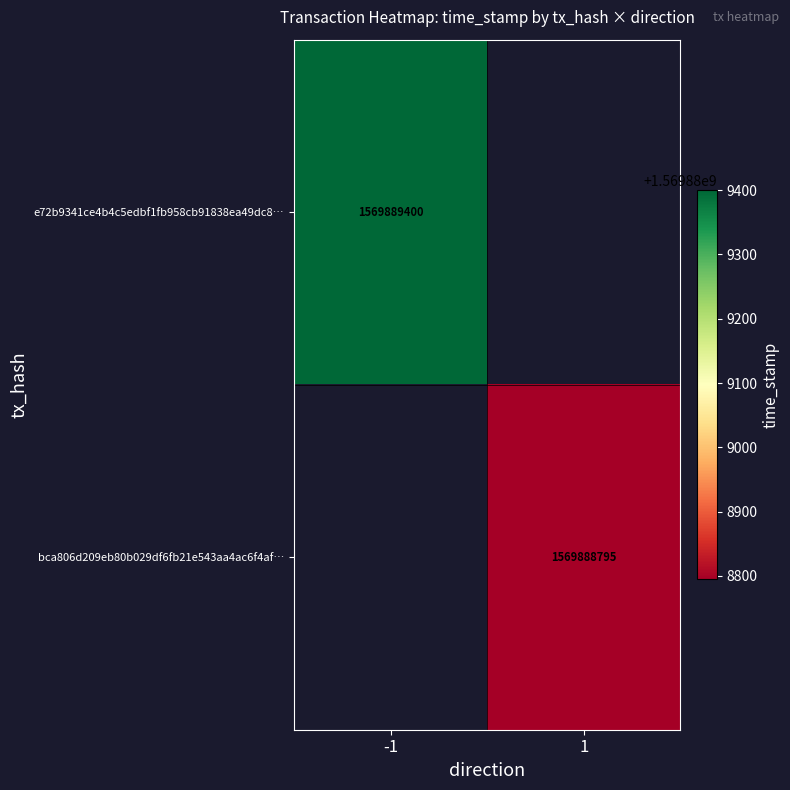

True or false: bca806d209eb80b029df6fb21e543aa4ac6f4af has a value of 2380614785 at 1.

False